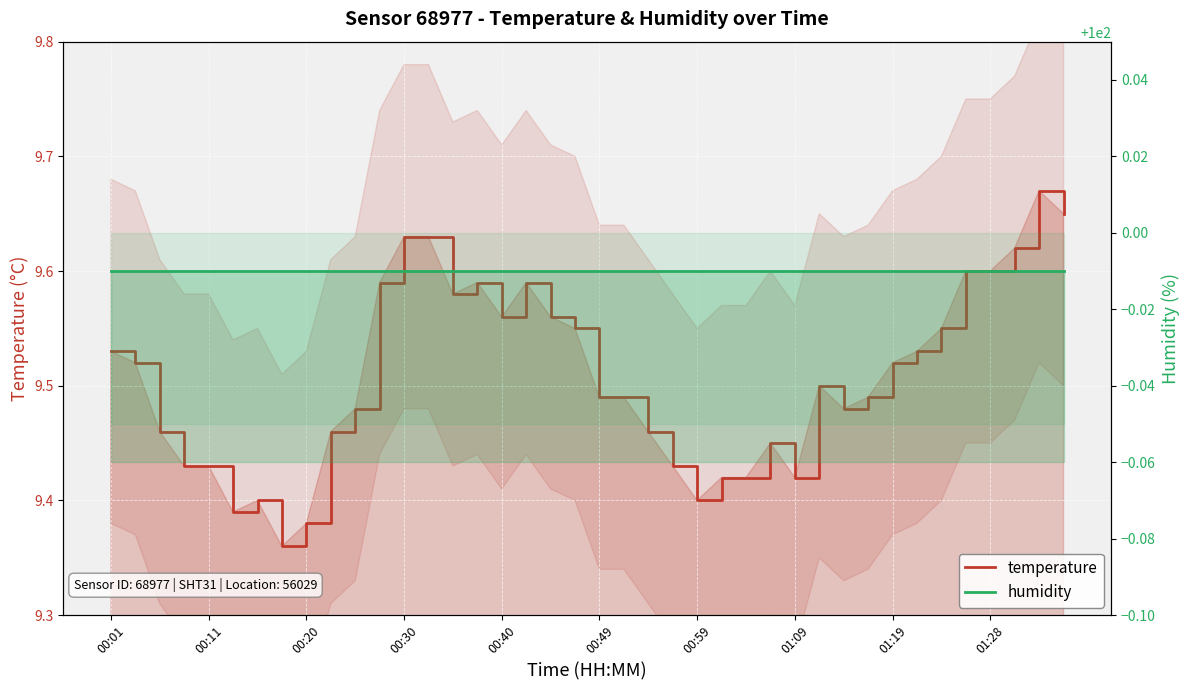

What is the value of the humidity point at the 12th from the left?

100.0